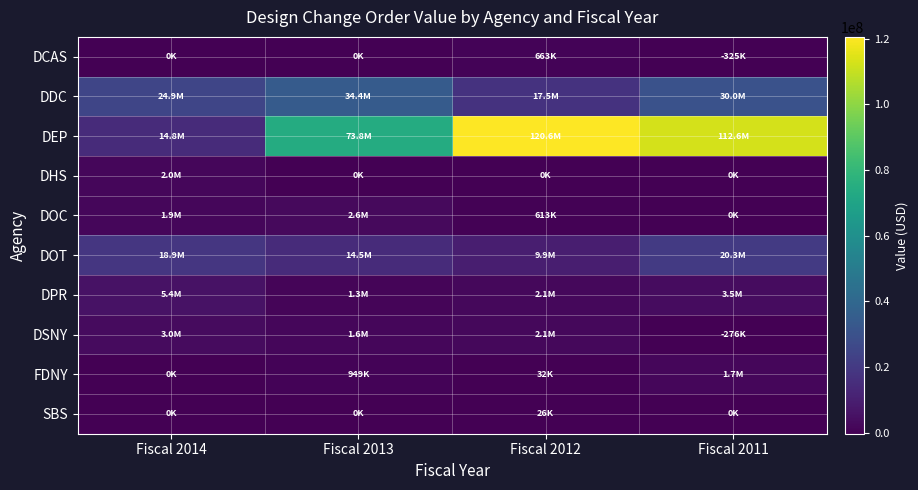

Reading left to right, what are all the values shown in this chart?

DCAS: Fiscal 2014=0.0	Fiscal 2013=0.0	Fiscal 2012=662858.9	Fiscal 2011=-325017.0
DDC: Fiscal 2014=24923525.8	Fiscal 2013=34435225.6	Fiscal 2012=17465925.8	Fiscal 2011=30045549.3
DEP: Fiscal 2014=14782093.4	Fiscal 2013=73835649.3	Fiscal 2012=120562505.8	Fiscal 2011=112637345.0
DHS: Fiscal 2014=2000000.0	Fiscal 2013=0.0	Fiscal 2012=0.0	Fiscal 2011=0.0
DOC: Fiscal 2014=1893349.0	Fiscal 2013=2566206.5	Fiscal 2012=613333.0	Fiscal 2011=0.0
DOT: Fiscal 2014=18872544.1	Fiscal 2013=14526576.4	Fiscal 2012=9935389.7	Fiscal 2011=20275257.2
DPR: Fiscal 2014=5411882.3	Fiscal 2013=1337974.1	Fiscal 2012=2090384.0	Fiscal 2011=3546714.2
DSNY: Fiscal 2014=2989456.3	Fiscal 2013=1633971.0	Fiscal 2012=2149607.0	Fiscal 2011=-276284.0
FDNY: Fiscal 2014=0.0	Fiscal 2013=949104.2	Fiscal 2012=32472.6	Fiscal 2011=1740627.5
SBS: Fiscal 2014=0.0	Fiscal 2013=0.0	Fiscal 2012=26475.0	Fiscal 2011=0.0